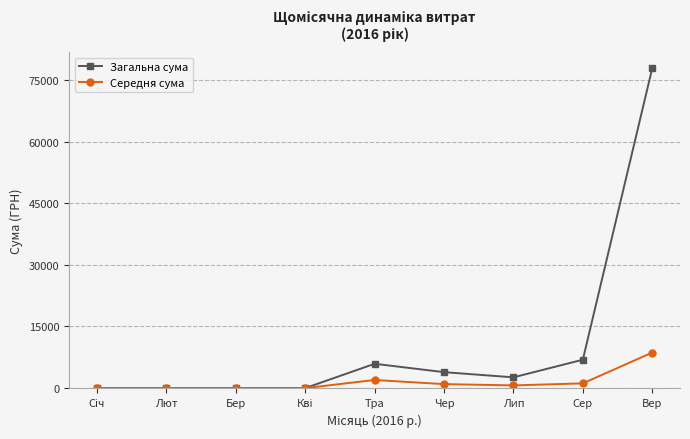

Which series has the largest range (max minus min)?

Загальна сума